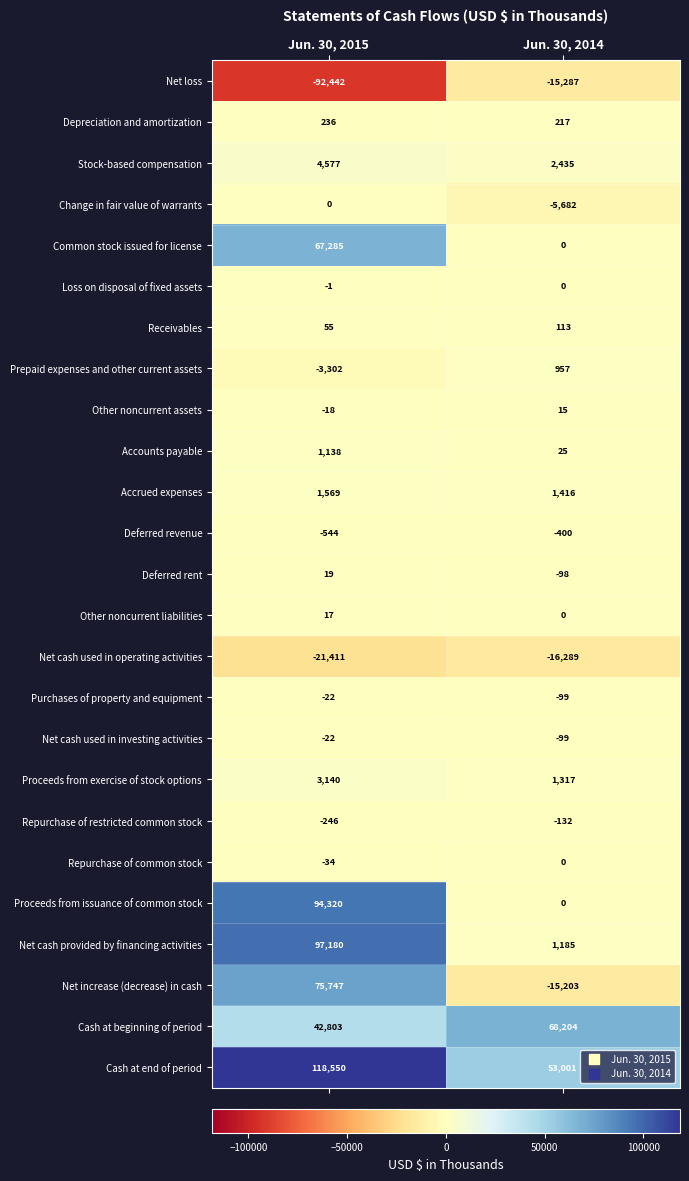

The value of Accrued expenses at Jun. 30, 2015 is 1569. True or false?

True